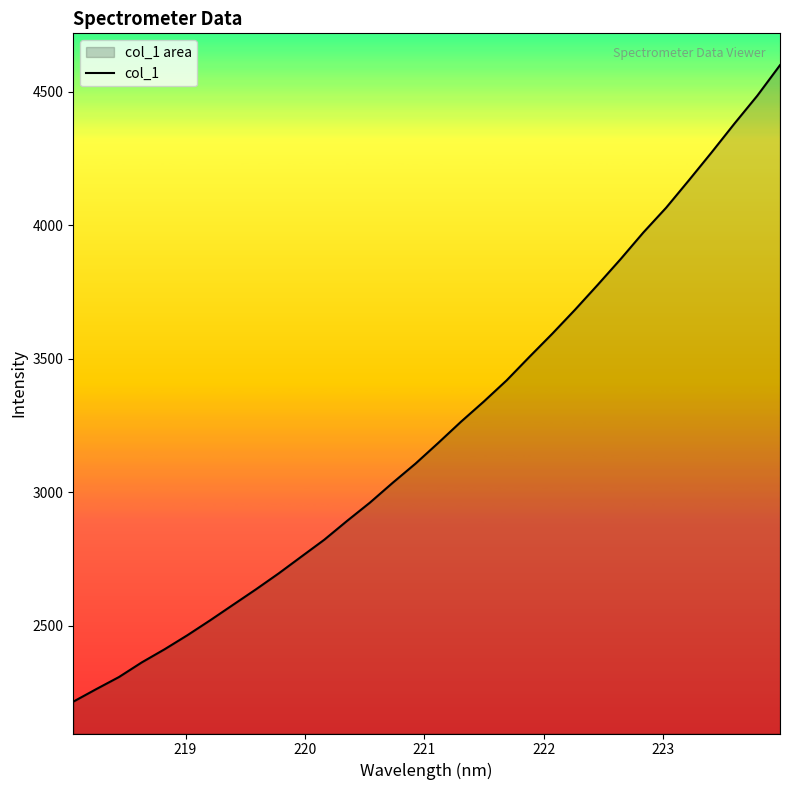

What is the smallest value displayed?

2215.4